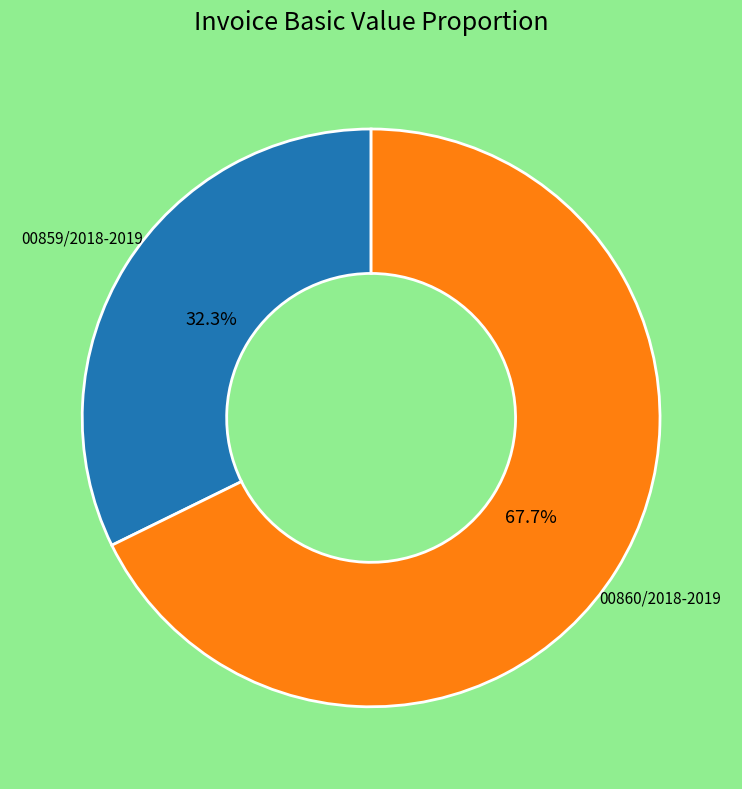

What is the majority slice?

00860/2018-2019